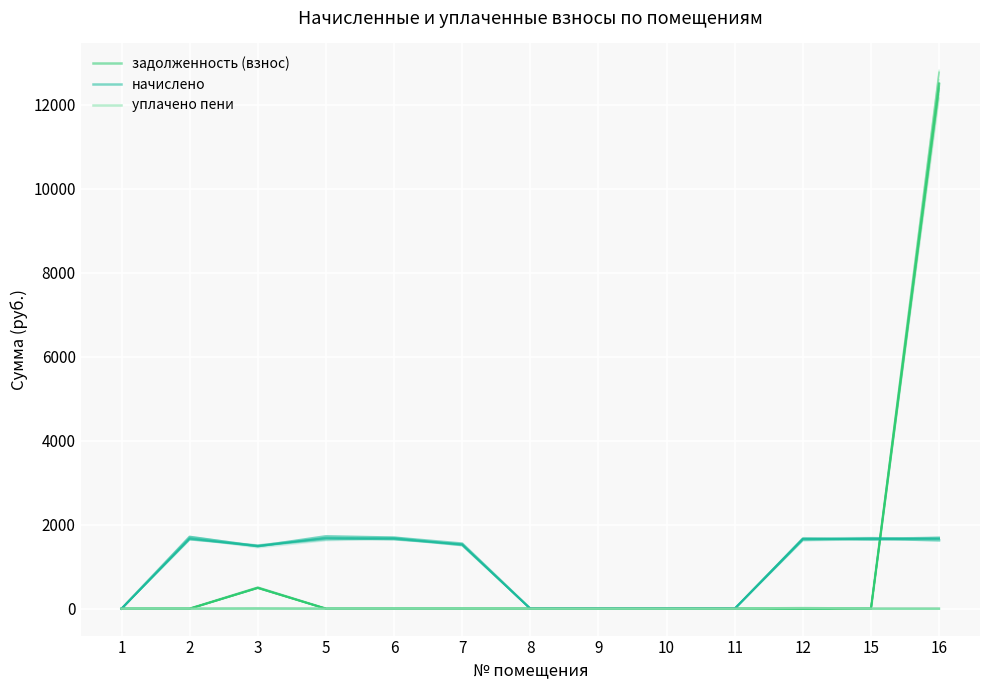

What are all the series names shown in the legend?

задолженность (взнос), начислено, уплачено пени